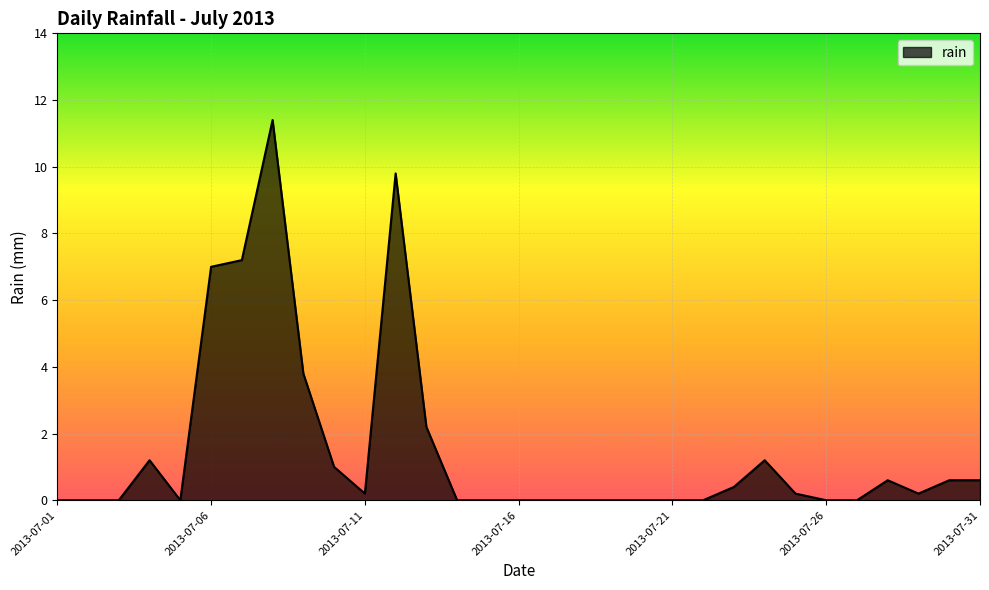

What is the greatest value displayed?

11.4